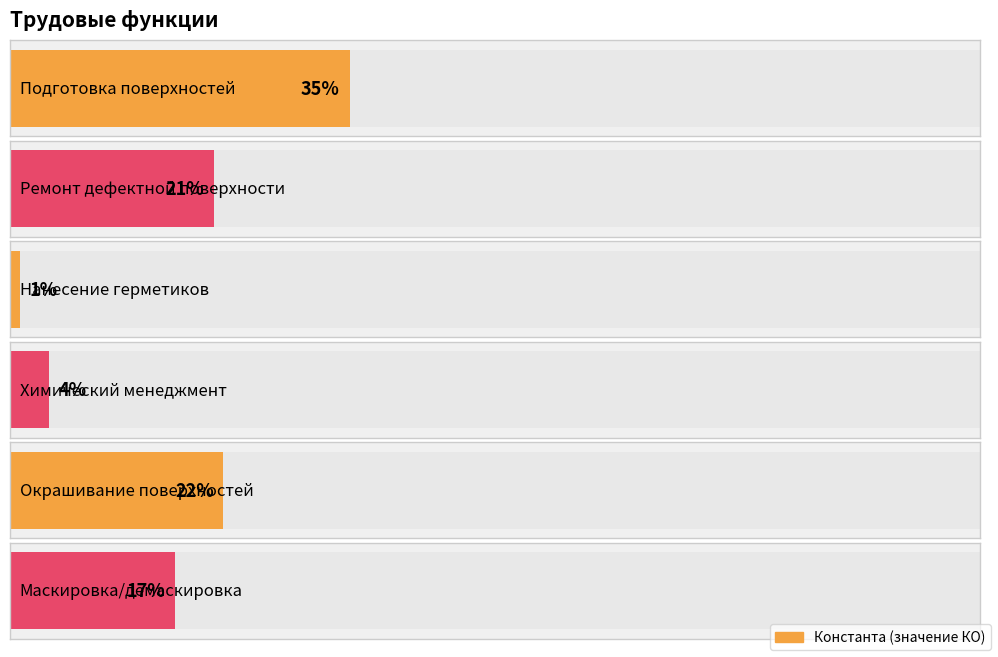

Reading left to right, what are all the values shown in this chart?

Подготовка поверхностей=35	Ремонт дефектной поверхности=21	Нанесение герметиков=1	Химический менеджмент=4	Окрашивание поверхностей=22	Маскировка/демаскировка=17